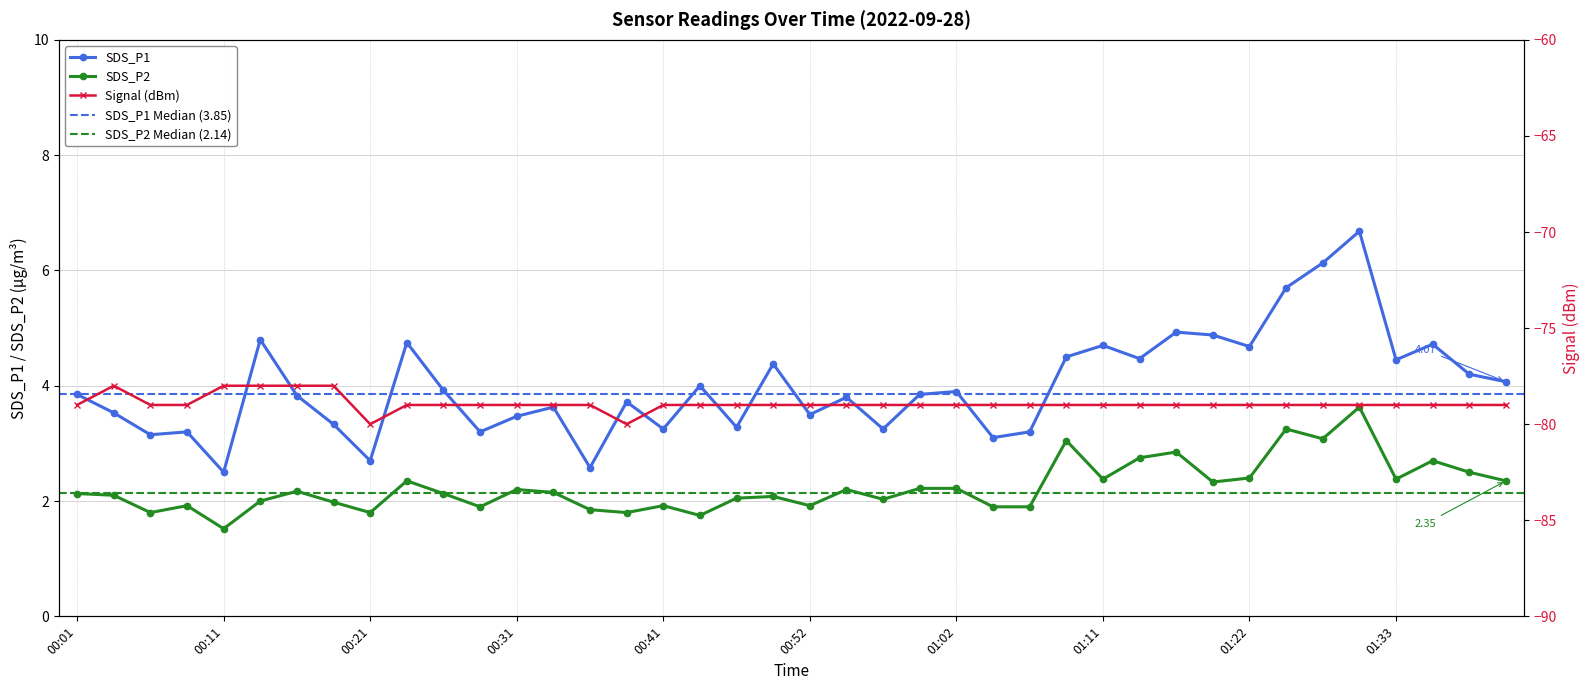

What is the spread (max minus min) of values at 01:22?

83.7